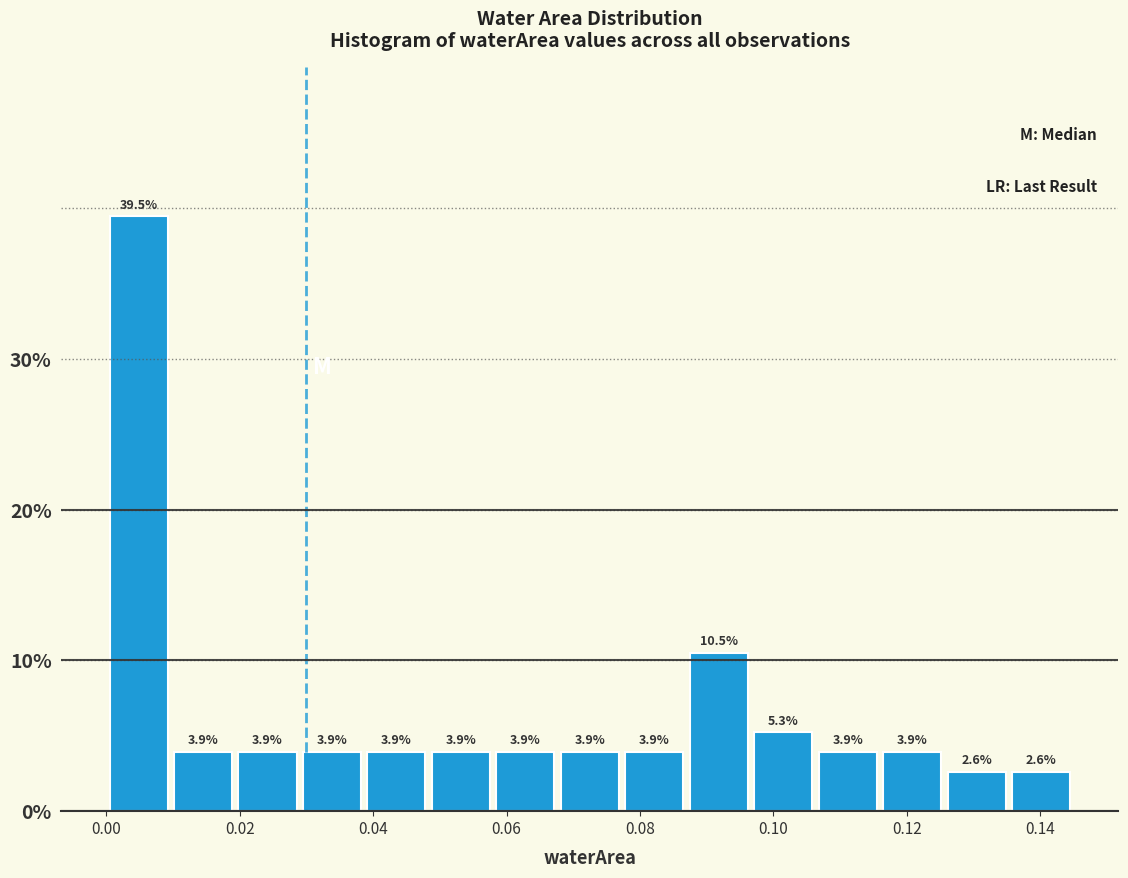

Over which range of the x-axis is the bar tallest?

0.000 to 0.010